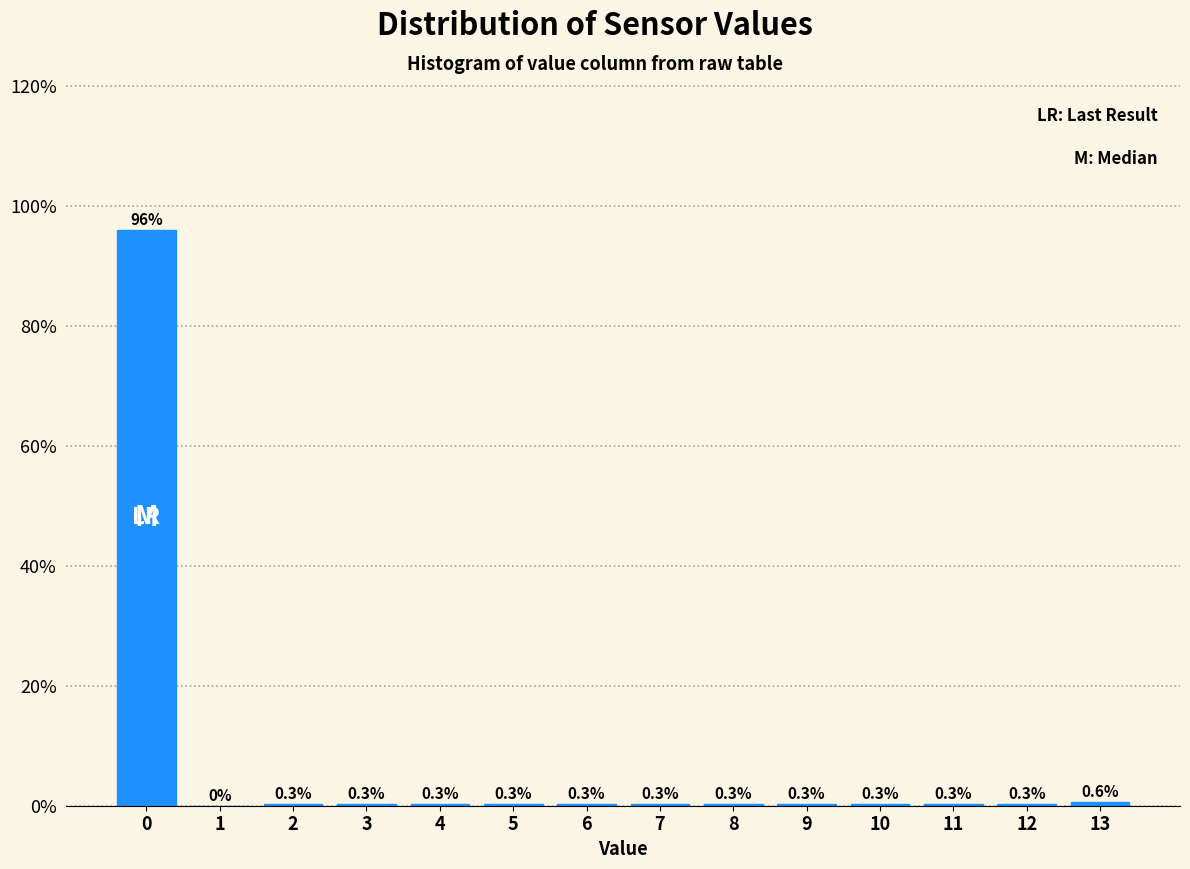

Reading right to left, extract all data points from this chart.

13=0.6	12=0.3	11=0.3	10=0.3	9=0.3	8=0.3	7=0.3	6=0.3	5=0.3	4=0.3	3=0.3	2=0.3	1=0.0	0=96.1